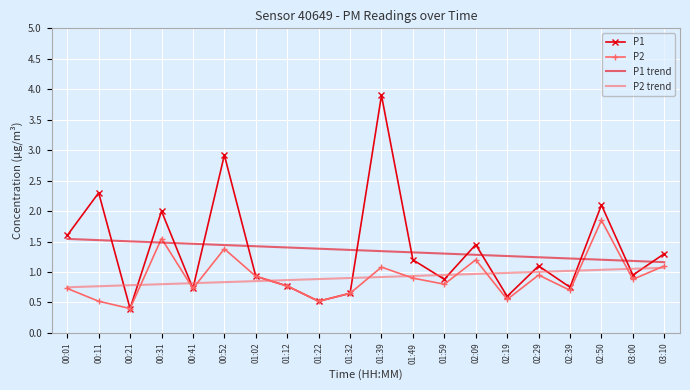

How many series are shown in this chart?

4